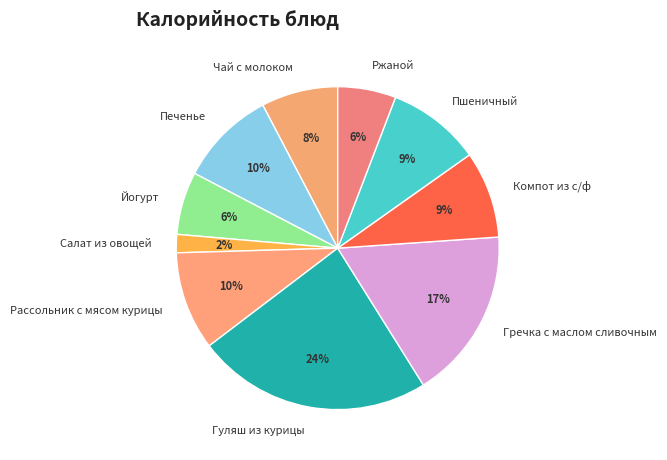

Is Печенье the majority of the pie?

No